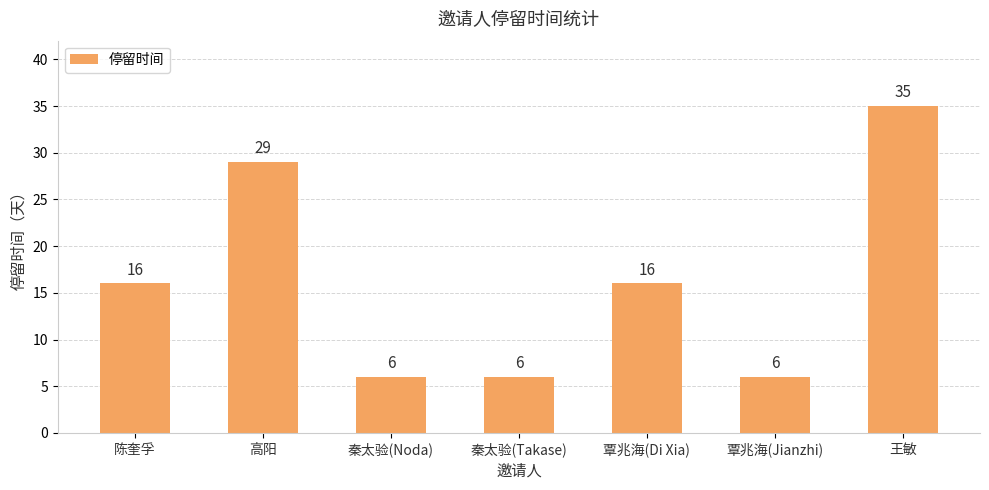

The value at 秦太验(Noda) is 6. True or false?

True